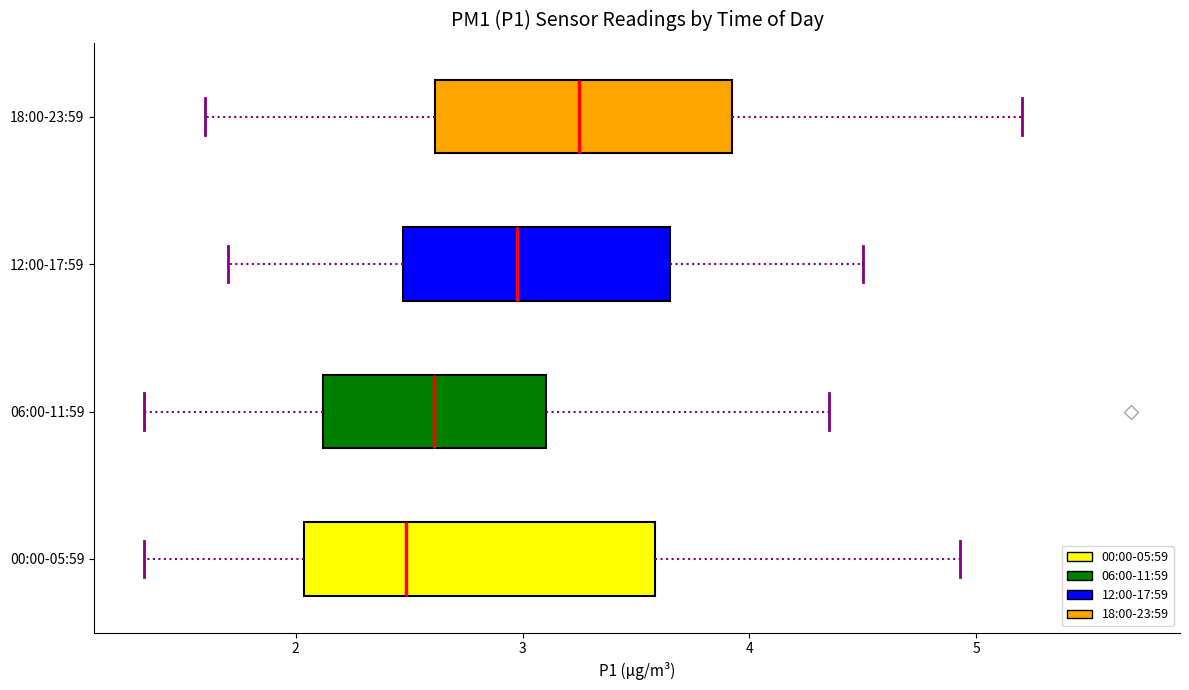

Reading bottom to top, transcribe this box plot: for each box, give where its median line is, the range the box spans, and where its two whiskers end, as read against the x-axis. The values are not printed on the chart, so give them approximately, as read against the axis.

00:00-05:59: median 2.5, box 2.0 to 3.6, whiskers 1.3 to 4.9
06:00-11:59: median 2.6, box 2.1 to 3.1, whiskers 1.3 to 4.4
12:00-17:59: median 3.0, box 2.5 to 3.7, whiskers 1.7 to 4.5
18:00-23:59: median 3.3, box 2.6 to 3.9, whiskers 1.6 to 5.2